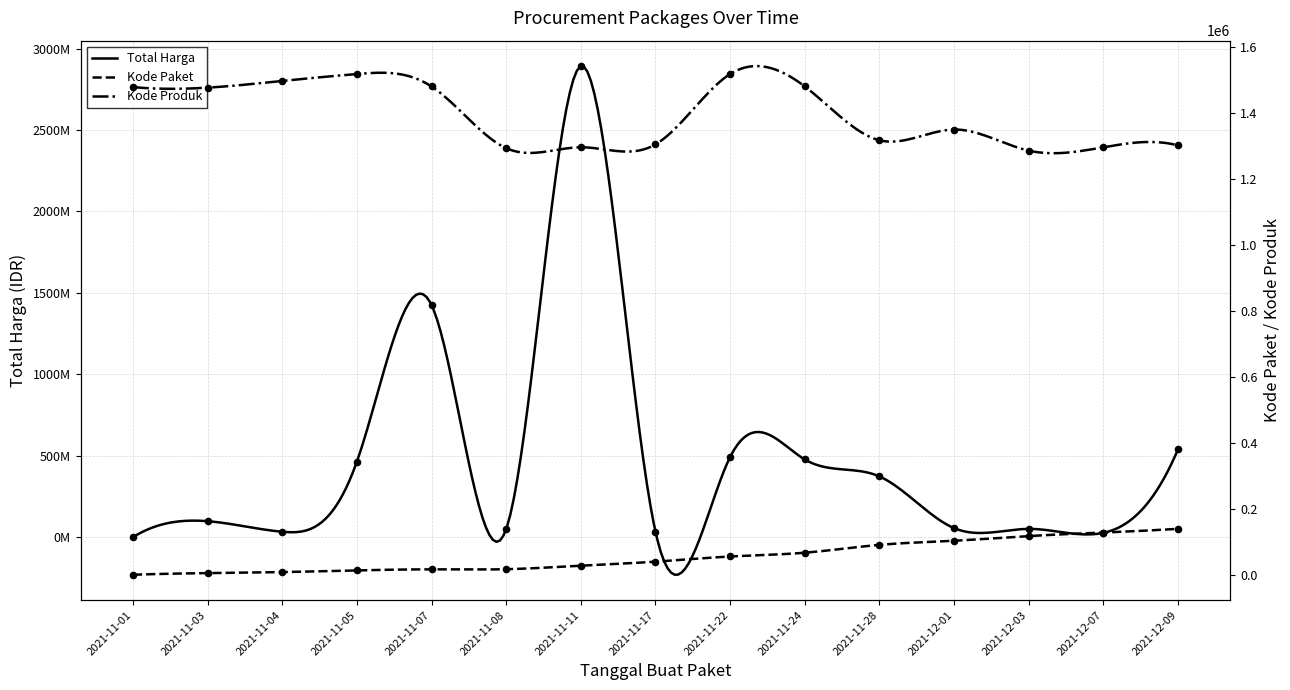

What is the total value across all series at 2021-11-24?

479148841